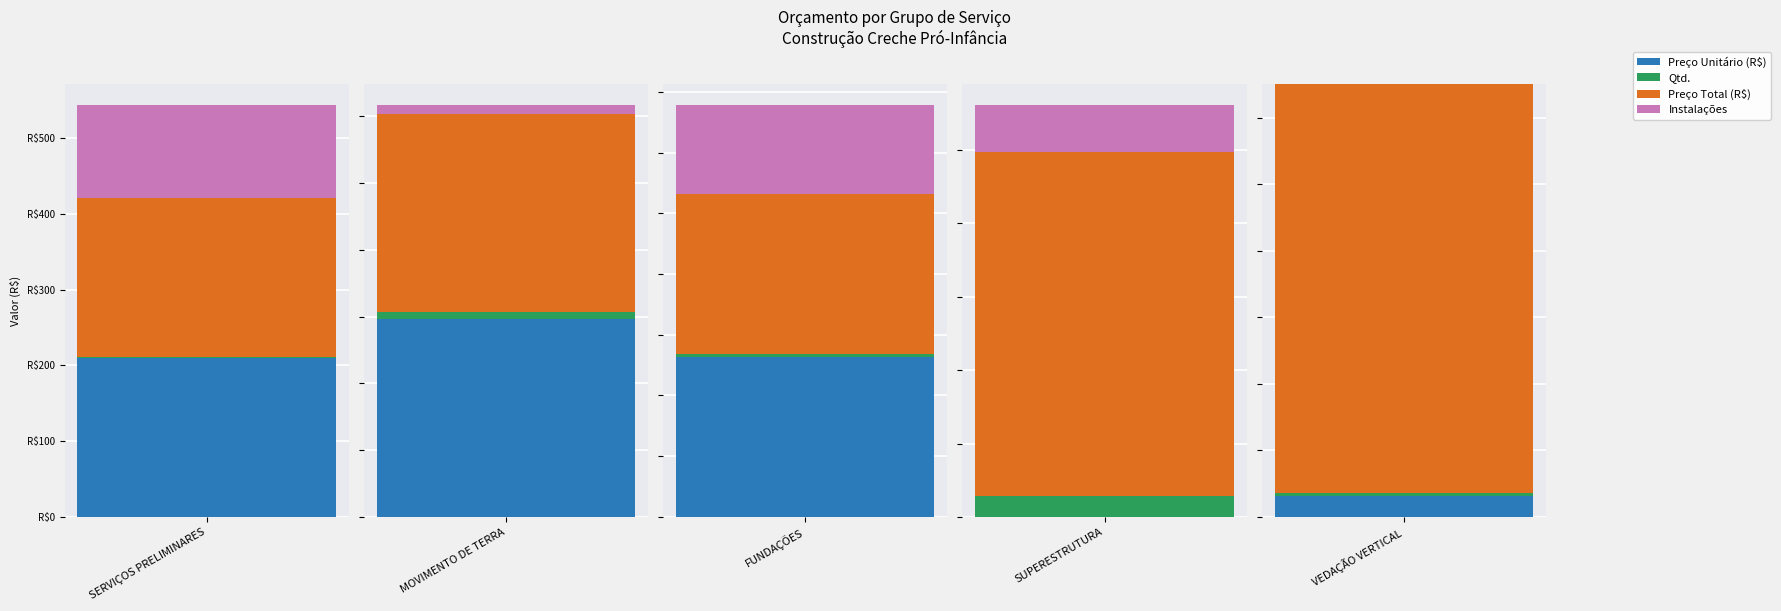

What is the sum of the Instalações values at 1 and 3?

3213.2